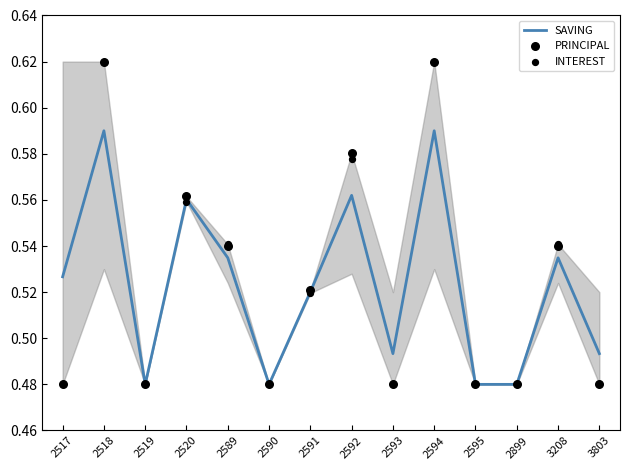

What is the total value across all series at 3803?

1.5